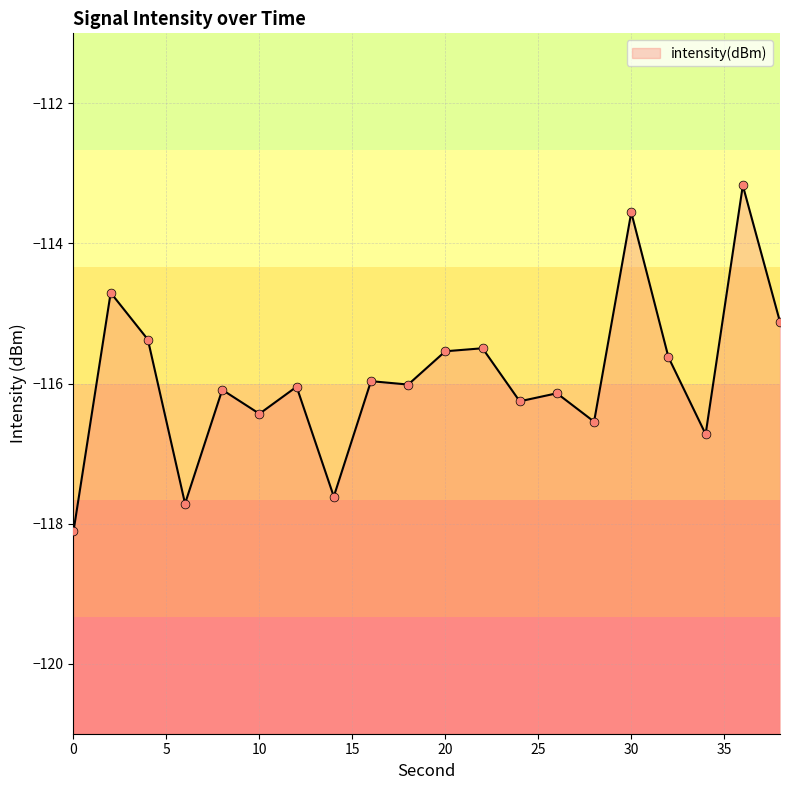

Which has a higher value, 8 or 36?

36